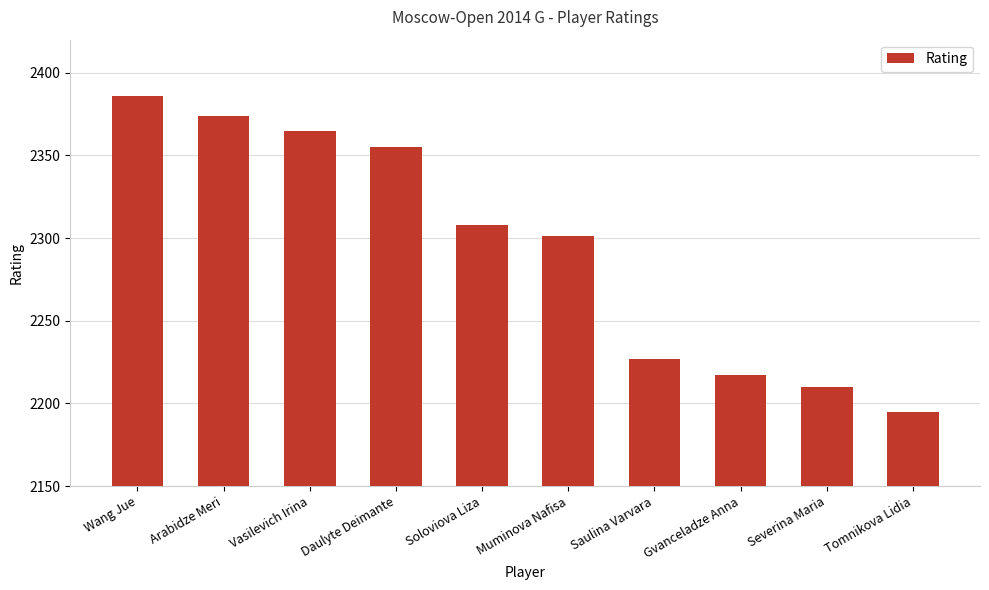

Read the value at Severina Maria, to the nearest 10.

2210